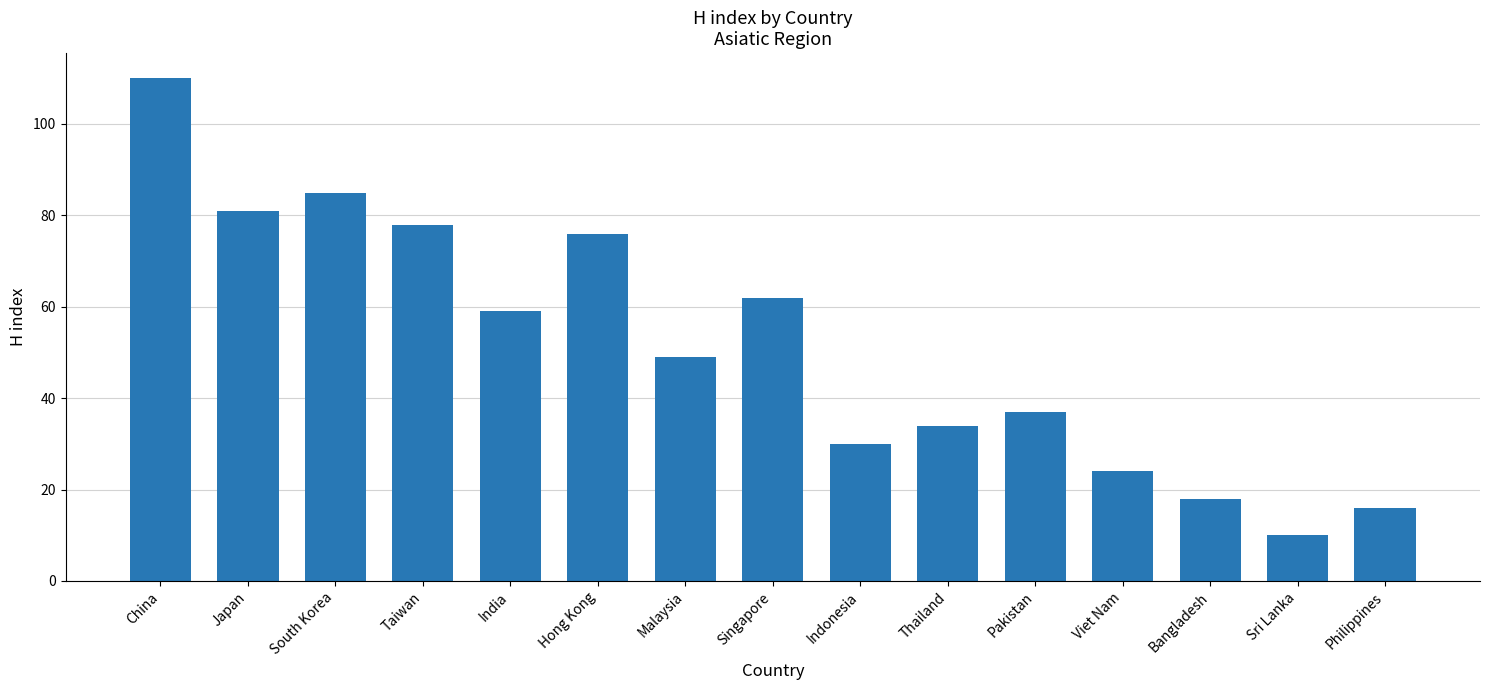

List the labels in order of value, largest first.

China, South Korea, Japan, Taiwan, Hong Kong, Singapore, India, Malaysia, Pakistan, Thailand, Indonesia, Viet Nam, Bangladesh, Philippines, Sri Lanka